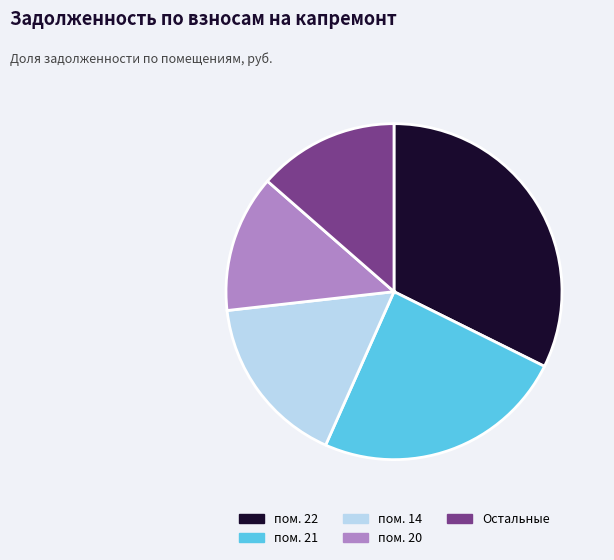

Is there any slice that represents more than half of the pie?

No